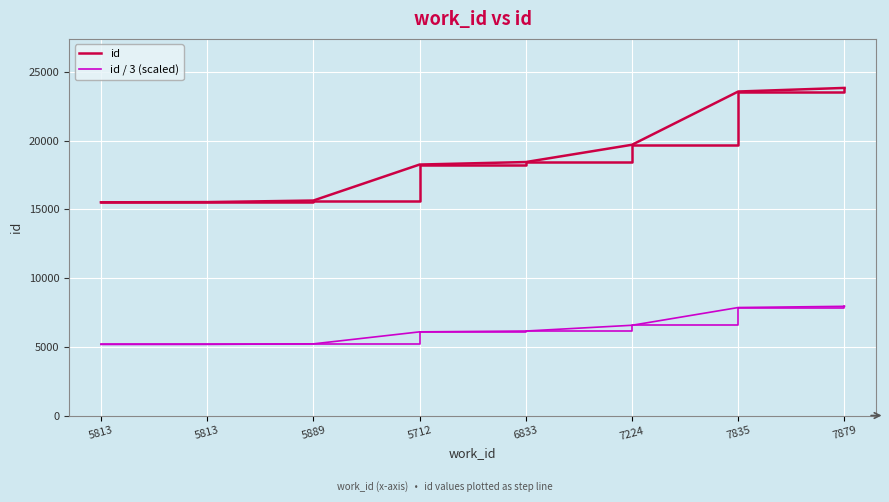

What are all the series names shown in the legend?

id, id / 3 (scaled)